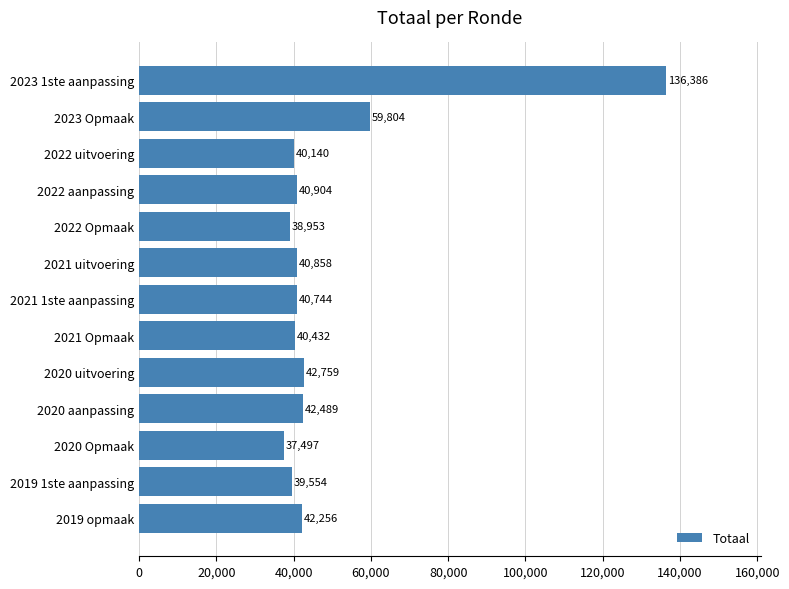

Reading bottom to top, list all the values displayed in this chart.

42256	39554	37497	42489	42759	40432	40744	40858	38953	40904	40140	59804	136386